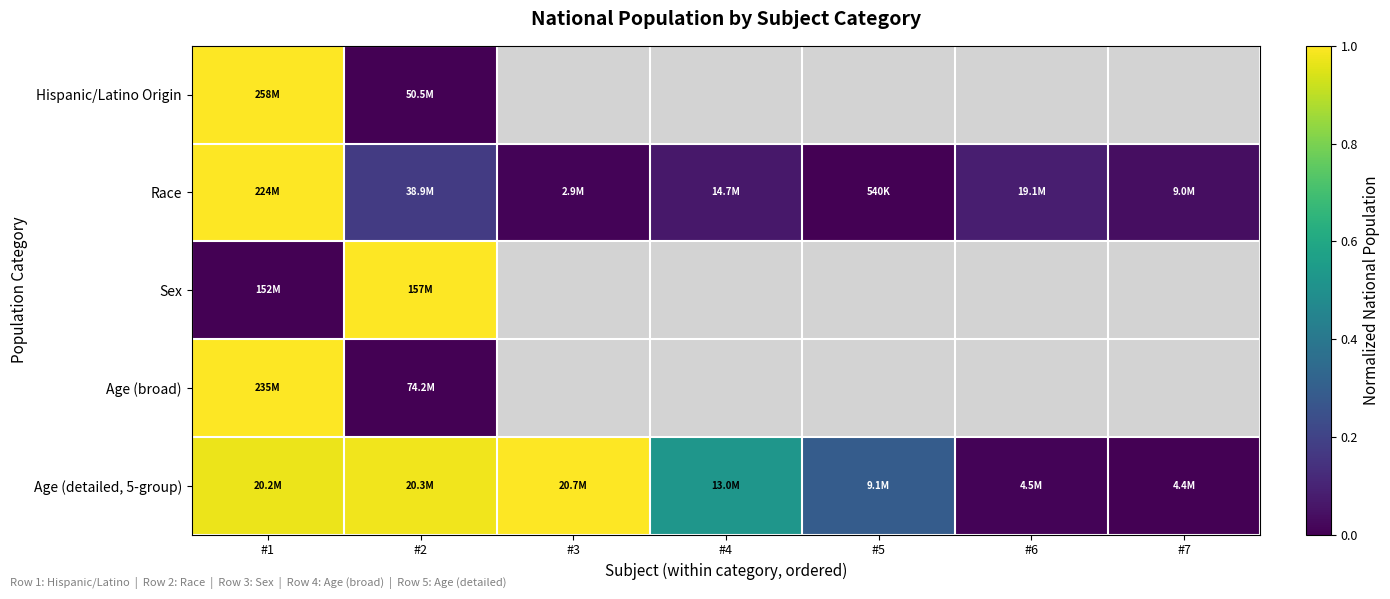

Is it true that Hispanic/Latino Origin equals 1.0 at #1?

True